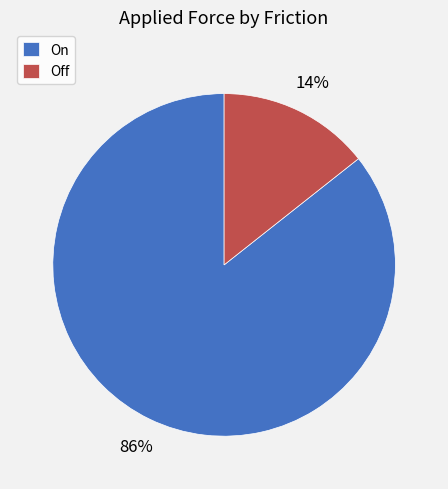

To the nearest percent, what portion does On represent?

86%